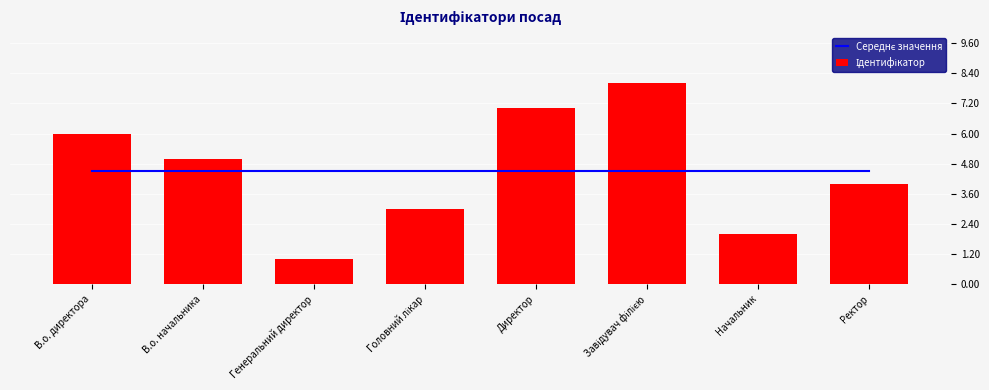

Which has a higher value, Генеральний директор or Начальник?

Генеральний директор